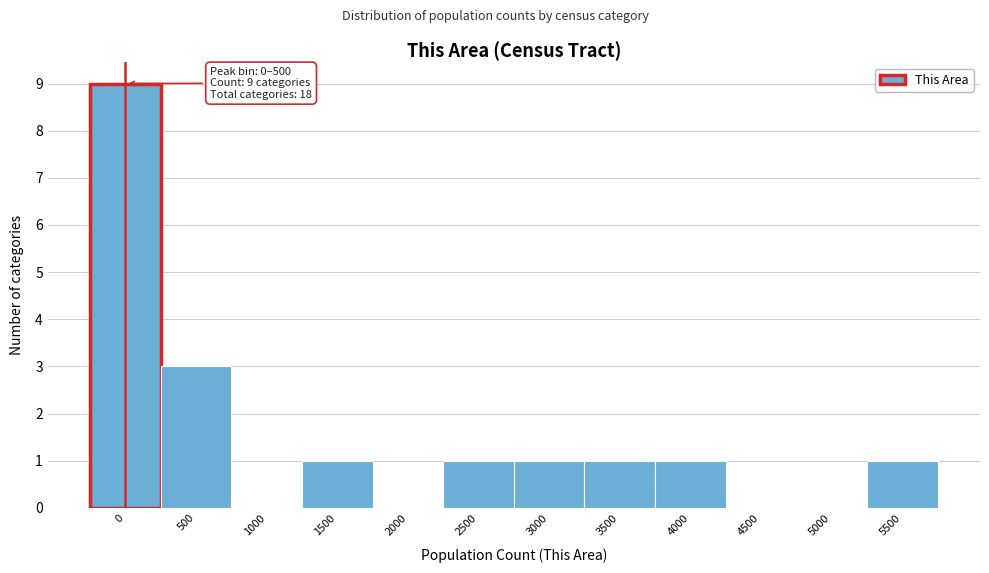

Reading left to right, transcribe all the data shown in this chart.

0=9	500=3	1000=0	1500=1	2000=0	2500=1	3000=1	3500=1	4000=1	4500=0	5000=0	5500=1